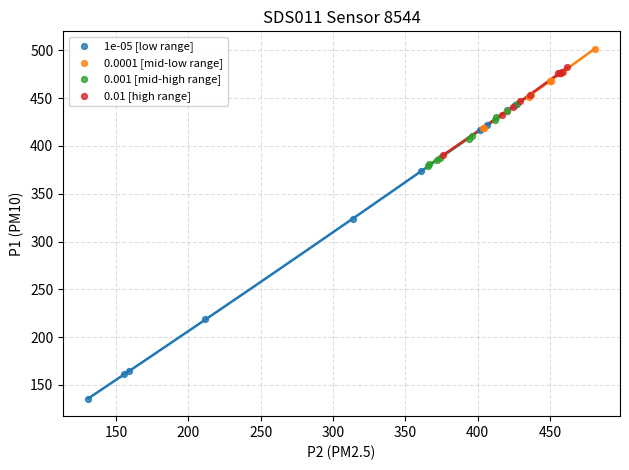

What are all the series names shown in the legend?

1e-05 [low range], 0.0001 [mid-low range], 0.001 [mid-high range], 0.01 [high range]